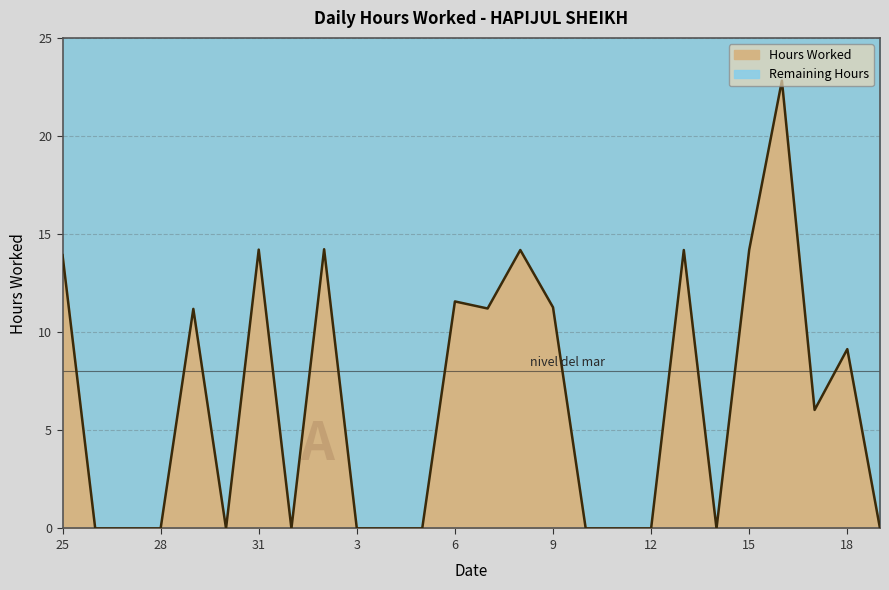

What is the sum of the values at 18 and 5?

9.1